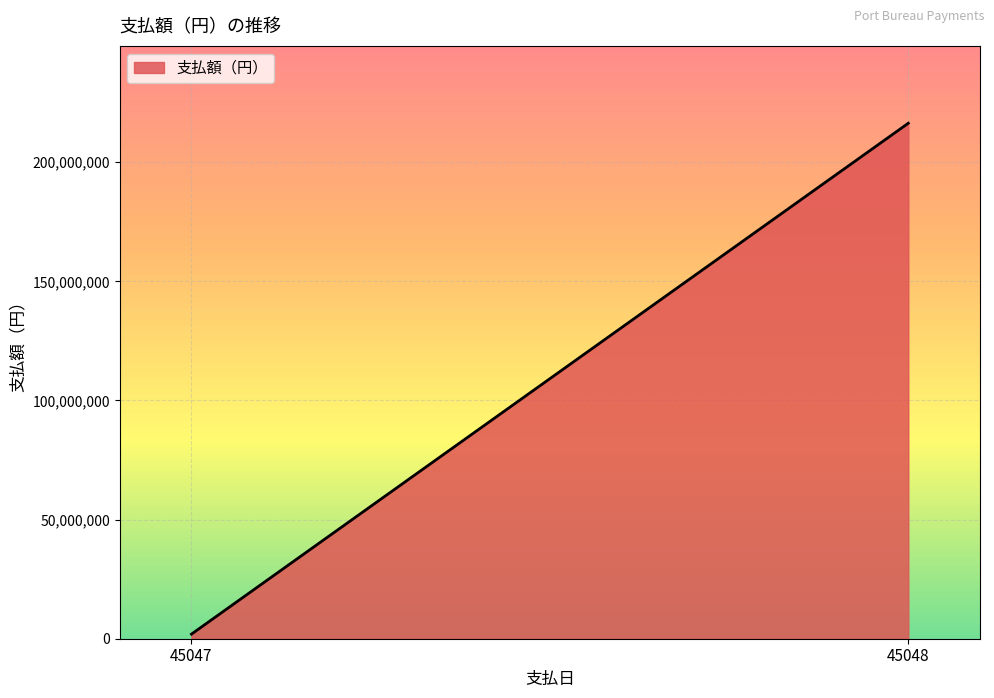

Which category has the lowest value across all series?

45047